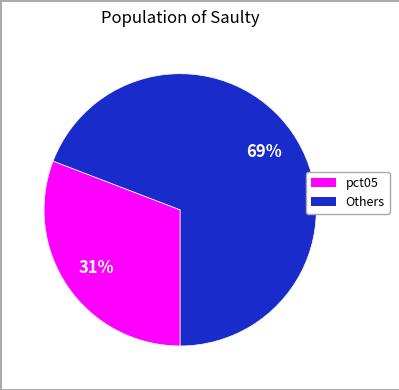

To the nearest percent, what is the average slice percentage?

50%